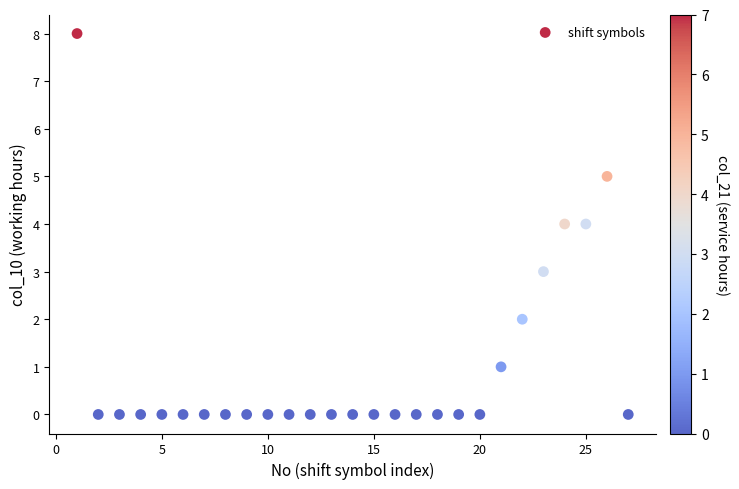

What is the range of Y values (max minus min)?

8